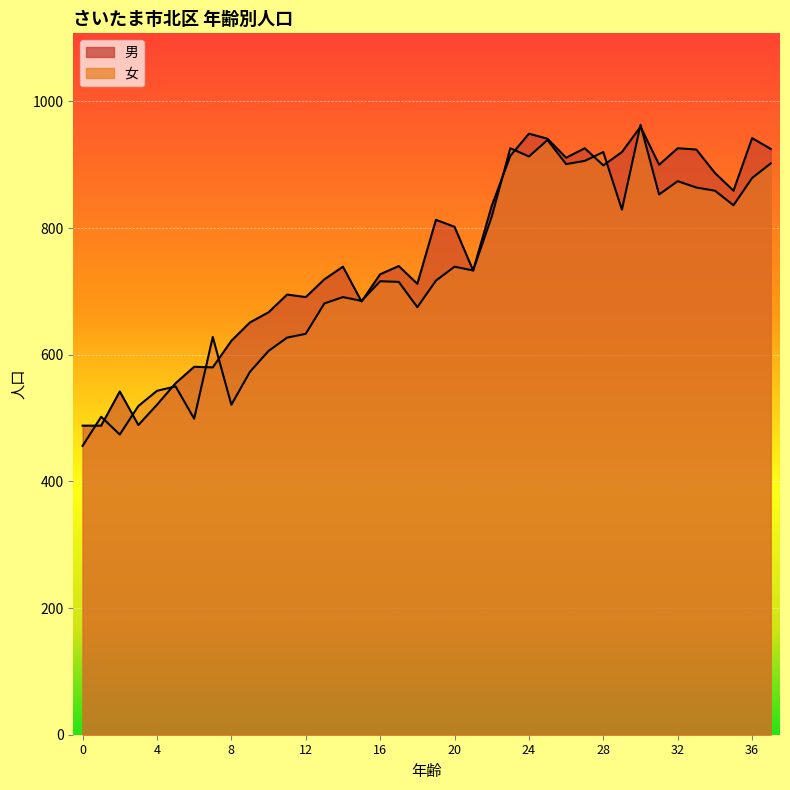

Between 4 and 15, which series saw the biggest shift?

男